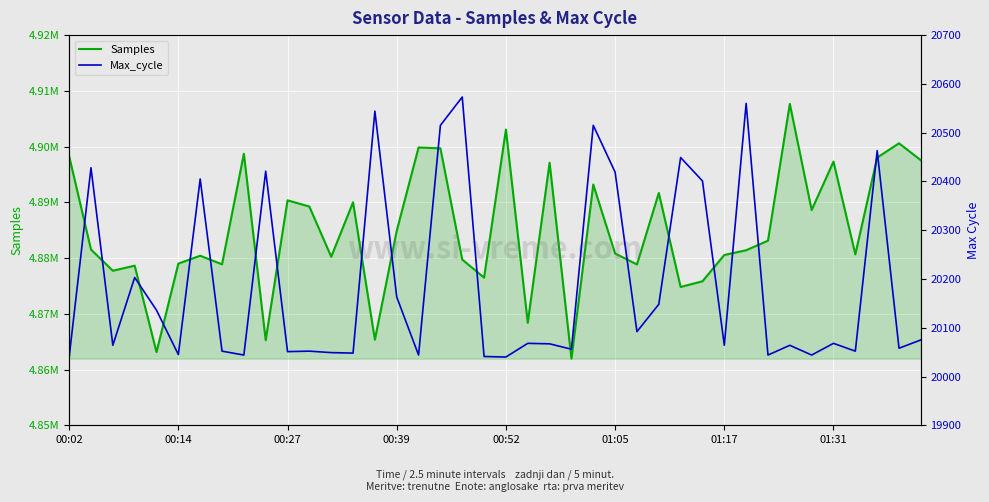

What is the greatest value displayed?

4907660